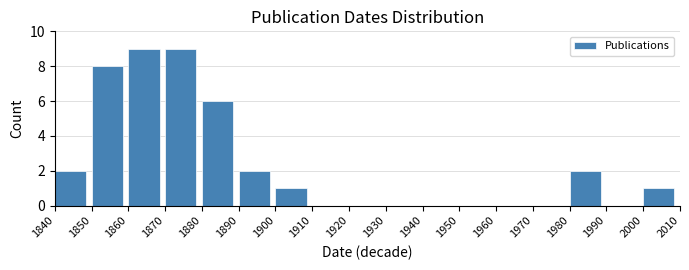

Reading left to right, transcribe this chart: for each bar, give the range it covers on the x-axis and its height. The values are not printed on the chart, so give them approximately, as read against the axis.

1840 to 1850: 2
1850 to 1860: 8
1860 to 1870: 9
1870 to 1880: 9
1880 to 1890: 6
1890 to 1900: 2
1900 to 1910: 1
1910 to 1920: 0
1920 to 1930: 0
1930 to 1940: 0
1940 to 1950: 0
1950 to 1960: 0
1960 to 1970: 0
1970 to 1980: 0
1980 to 1990: 2
1990 to 2000: 0
2000 to 2010: 1